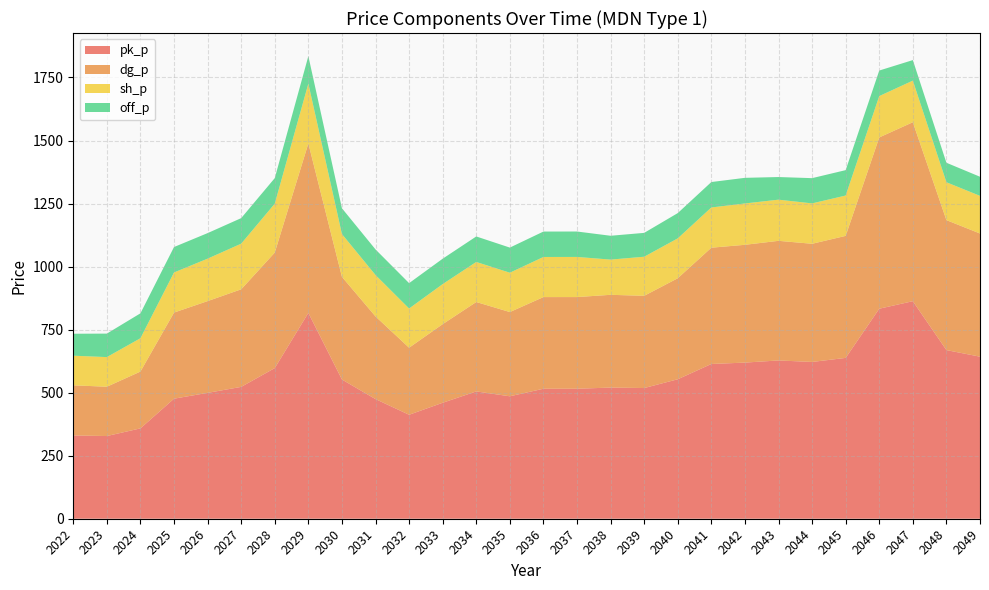

Reading right to left, extract all data points from this chart.

pk_p: 2049=642.7	2048=668.8	2047=862.8	2046=832.9	2045=637.8	2044=621.8	2043=627.7	2042=619.2	2041=613.7	2040=553.1	2039=518.3	2038=520.2	2037=515.5	2036=515.6	2035=485.6	2034=504.9	2033=459.9	2032=412.3	2031=474.4	2030=552.2	2029=816.3	2028=597.4	2027=522.9	2026=499.2	2025=476.1	2024=358.3	2023=327.9	2022=330.3
dg_p: 2049=488.5	2048=515.5	2047=709.8	2046=679.4	2045=484.0	2044=468.7	2043=474.4	2042=467.1	2041=461.2	2040=400.6	2039=365.8	2038=367.9	2037=363.6	2036=363.5	2035=334.1	2034=354.6	2033=311.8	2032=266.0	2031=327.9	2030=407.2	2029=672.2	2028=458.2	2027=387.0	2026=363.9	2025=341.5	2024=225.4	2023=195.6	2022=198.8
sh_p: 2049=149.3	2048=150.2	2047=164.9	2046=163.9	2045=160.0	2044=160.1	2043=163.2	2042=164.0	2041=159.5	2040=158.2	2039=155.0	2038=139.6	2037=159.1	2036=159.1	2035=156.0	2034=158.8	2033=158.8	2032=155.5	2031=164.2	2030=169.6	2029=237.1	2028=193.9	2027=181.0	2026=168.3	2025=159.0	2024=132.1	2023=117.5	2022=117.5
off_p: 2049=75.8	2048=77.3	2047=81.5	2046=101.3	2045=100.8	2044=100.1	2043=89.8	2042=101.6	2041=100.8	2040=100.2	2039=94.6	2038=94.5	2037=100.8	2036=100.8	2035=99.6	2034=101.1	2033=100.7	2032=100.6	2031=101.5	2030=102.3	2029=109.0	2028=101.4	2027=101.3	2026=101.3	2025=100.9	2024=98.8	2023=93.2	2022=87.1